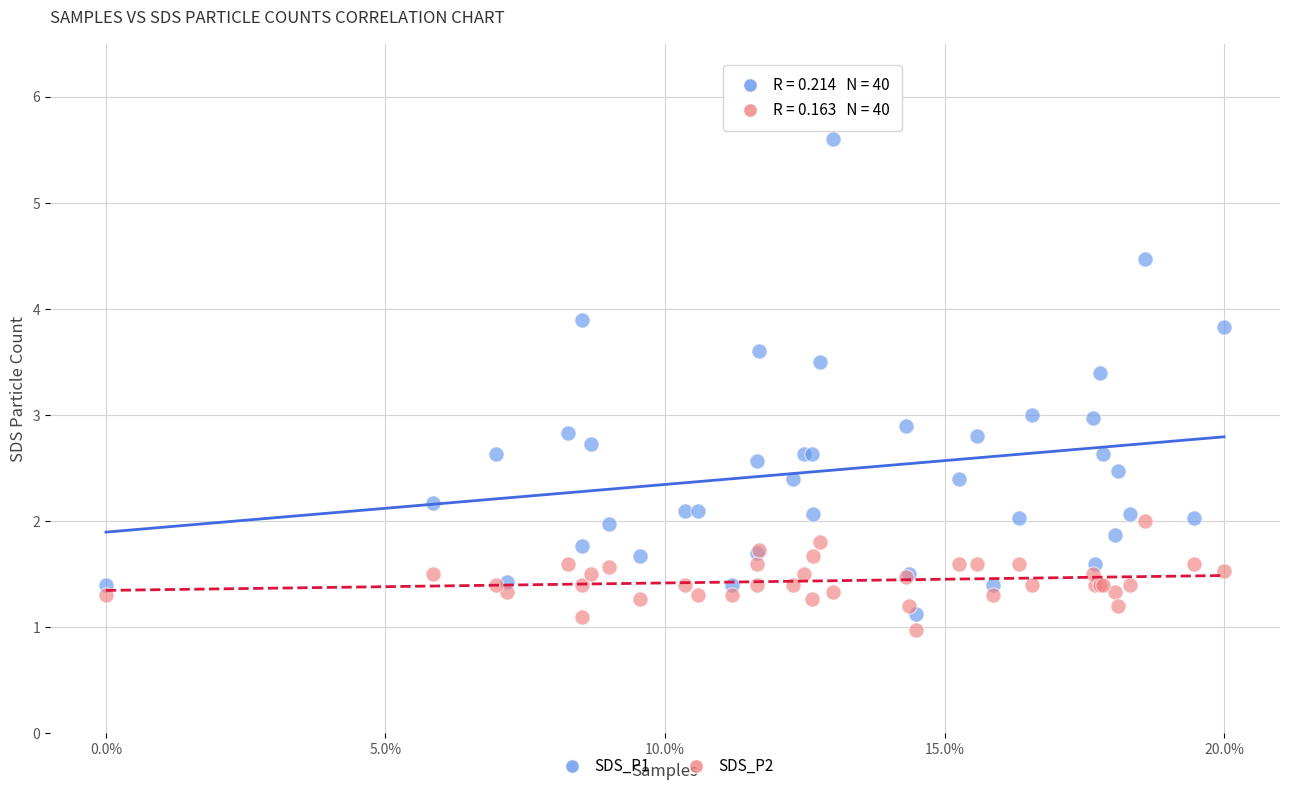

Which series has the largest Y range (max minus min)?

SDS_P1